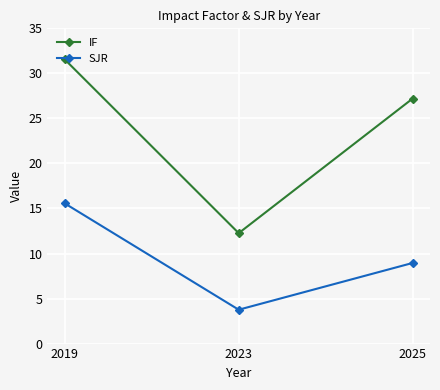

Which series has the largest total across all categories?

IF